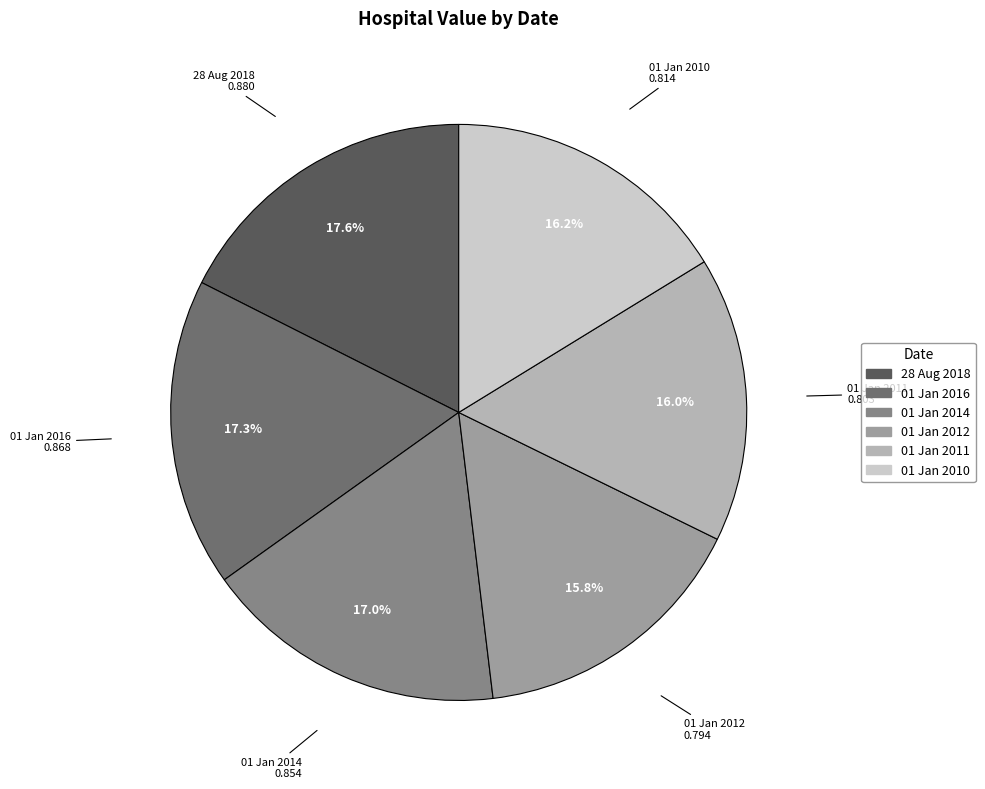

What percentage is NOT represented by 01 Jan 2016?

82.7%